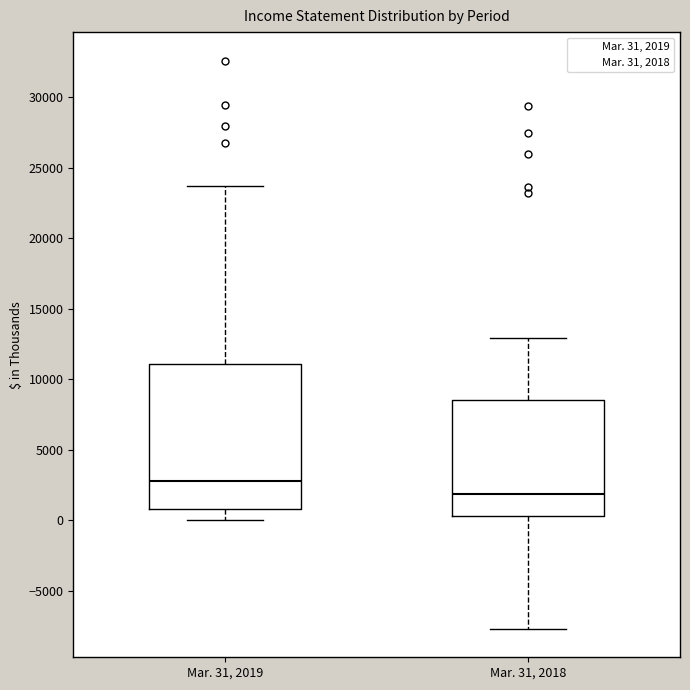

Comparing the boxes themselves (not the whiskers), which one is the tallest?

Mar. 31, 2019